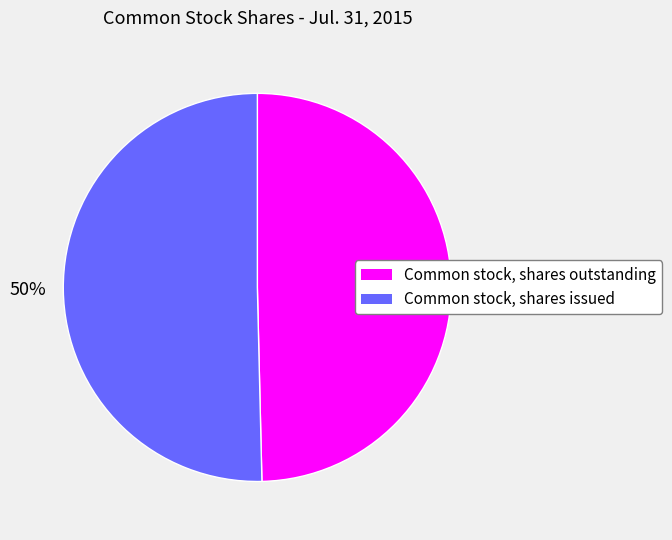

Approximately how many times larger is the value at Common stock, shares outstanding compared to Common stock, shares issued?

1.0